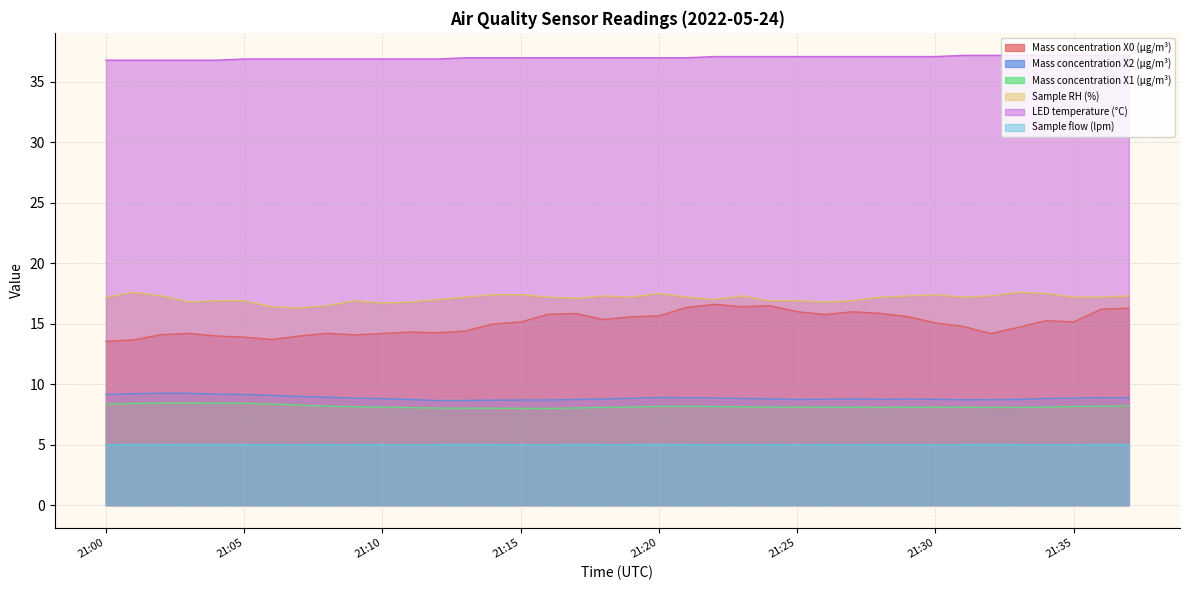

Rank the categories by Sample flow (lpm) value from highest to lowest.

21:01, 21:03, 21:04, 21:13, 21:17, 21:20, 21:32, 21:36, 21:02, 21:05, 21:06, 21:07, 21:08, 21:09, 21:10, 21:12, 21:14, 21:15, 21:18, 21:19, 21:21, 21:22, 21:23, 21:24, 21:25, 21:26, 21:27, 21:28, 21:29, 21:31, 21:33, 21:34, 21:37, 21:00, 21:11, 21:16, 21:30, 21:35